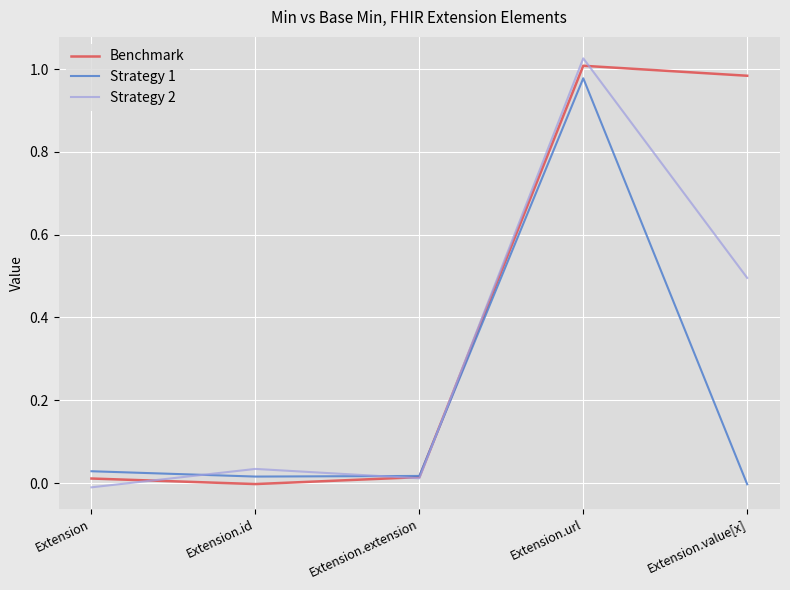

Which label corresponds to the largest value in the chart?

Extension.url